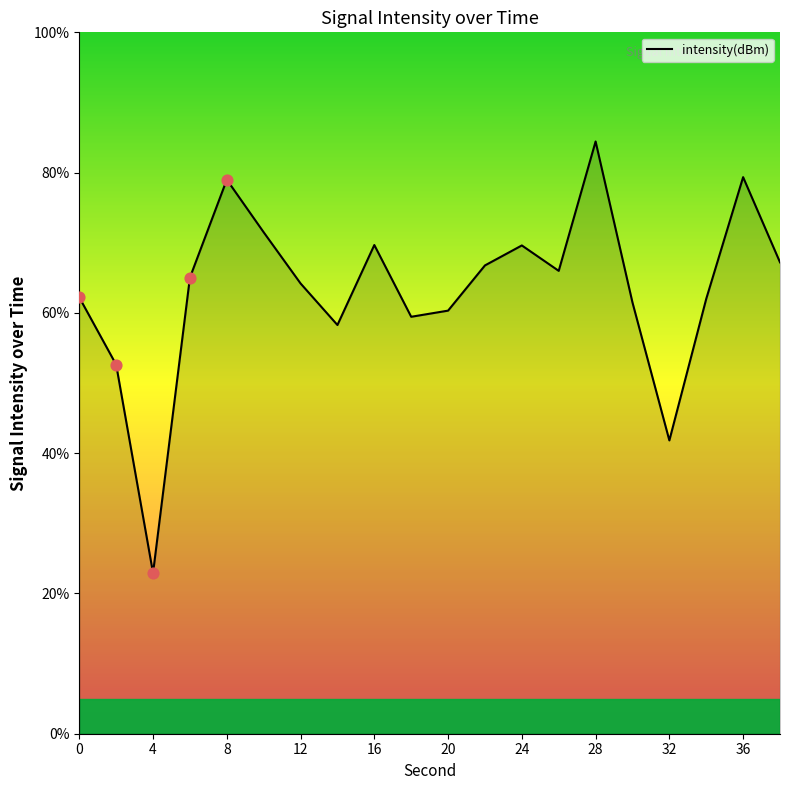

What is the difference between the maximum and minimum values?

61.5